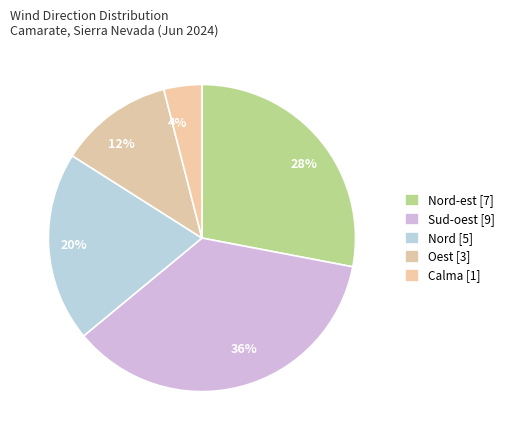

True or false: 12% accounts for 18% of the total.

False